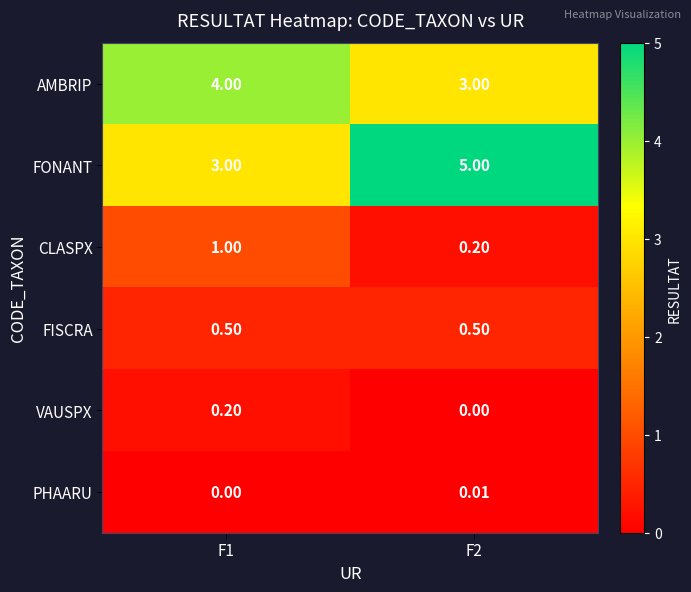

Which series has the largest range (max minus min)?

FONANT